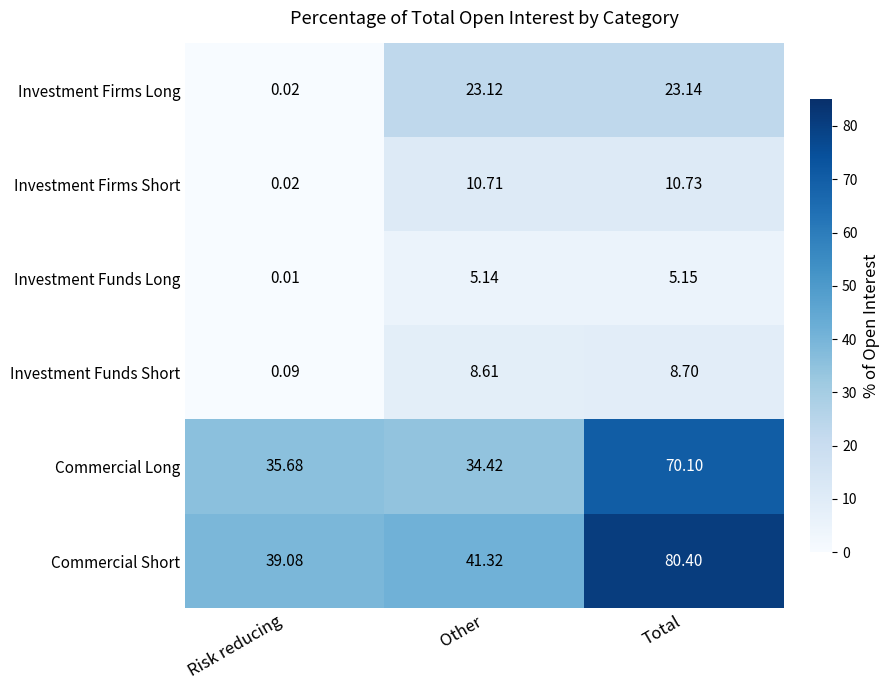

At which label does Commercial Short reach its minimum?

Risk reducing